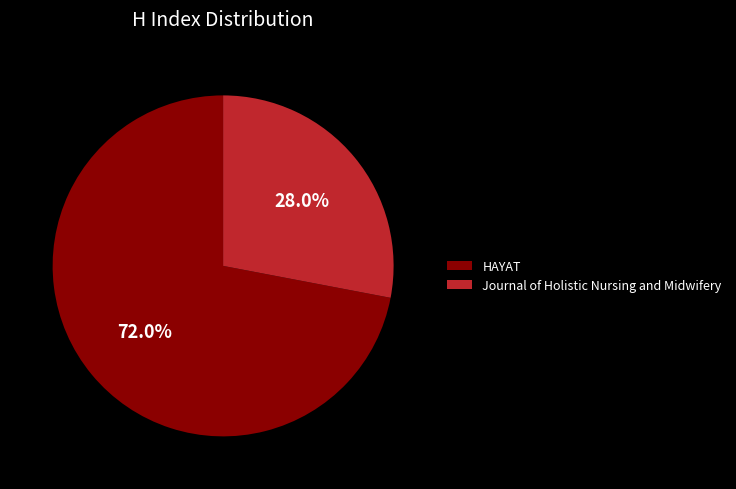

Which slice is the smallest?

Journal of Holistic Nursing and Midwifery